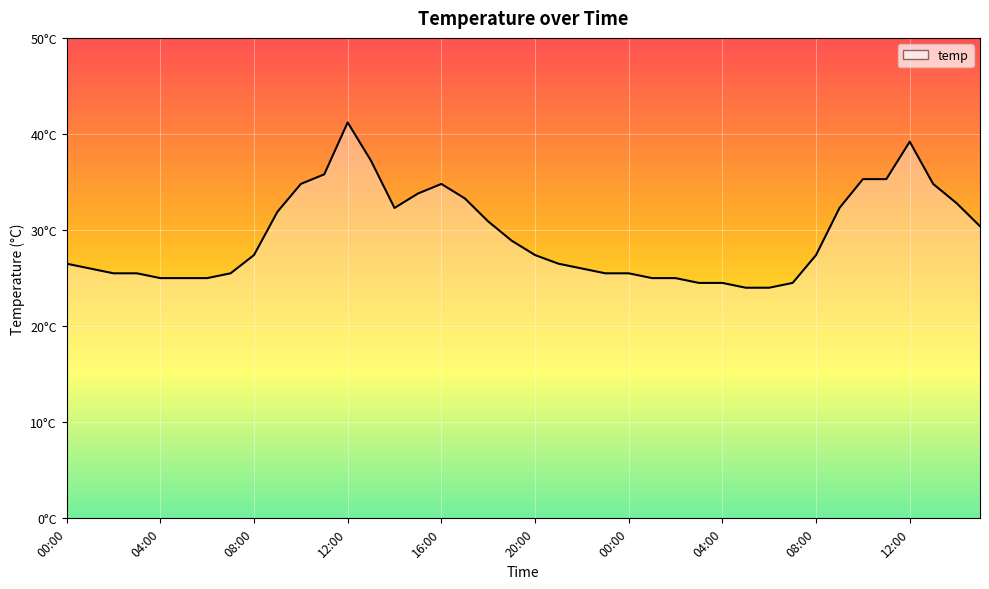

Reading left to right, extract all data points from this chart.

26.5	26.0	25.5	25.5	25.0	25.0	25.0	25.5	27.4	31.9	34.8	35.8	41.2	37.2	32.3	33.8	34.8	33.3	30.9	28.9	27.4	26.5	26.0	25.5	25.5	25.0	25.0	24.5	24.5	24.0	24.0	24.5	27.4	32.3	35.3	35.3	39.2	34.8	32.8	30.4